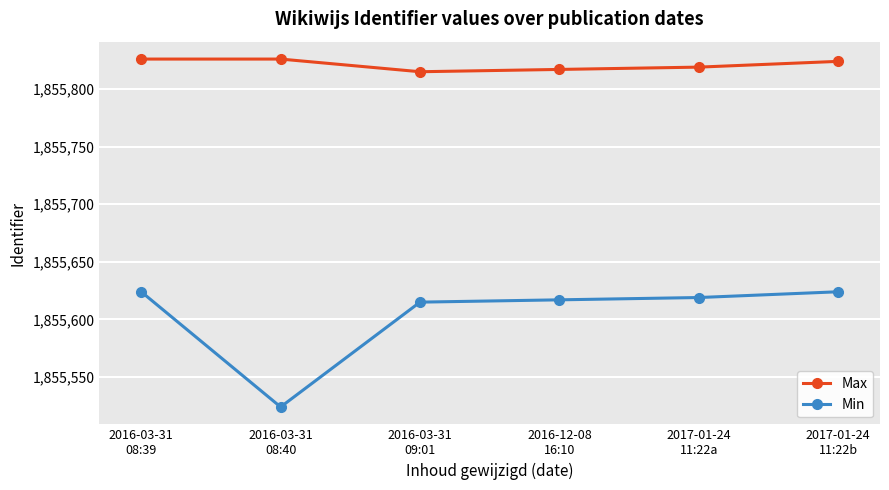

Reading left to right, what are all the values shown in this chart?

Max: 1855826	1855826	1855815	1855817	1855819	1855824
Min: 1855624	1855524	1855615	1855617	1855619	1855624